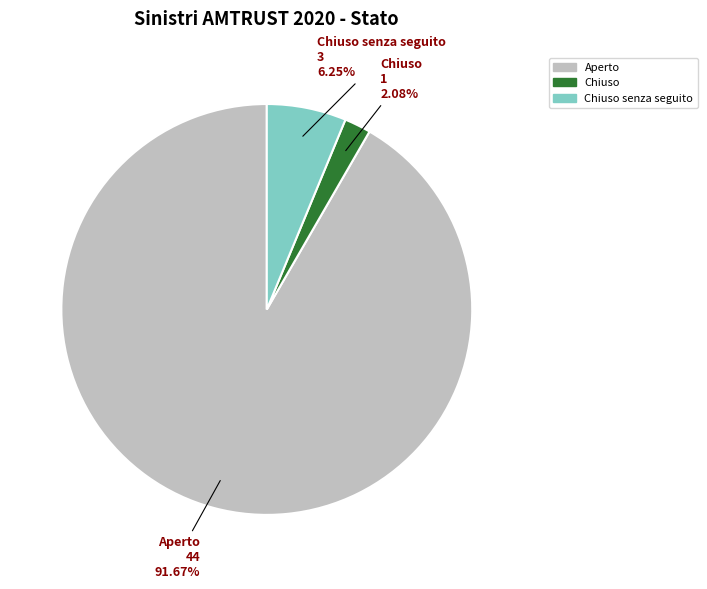

Between Chiuso senza seguito and Chiuso, which is larger?

Chiuso senza seguito